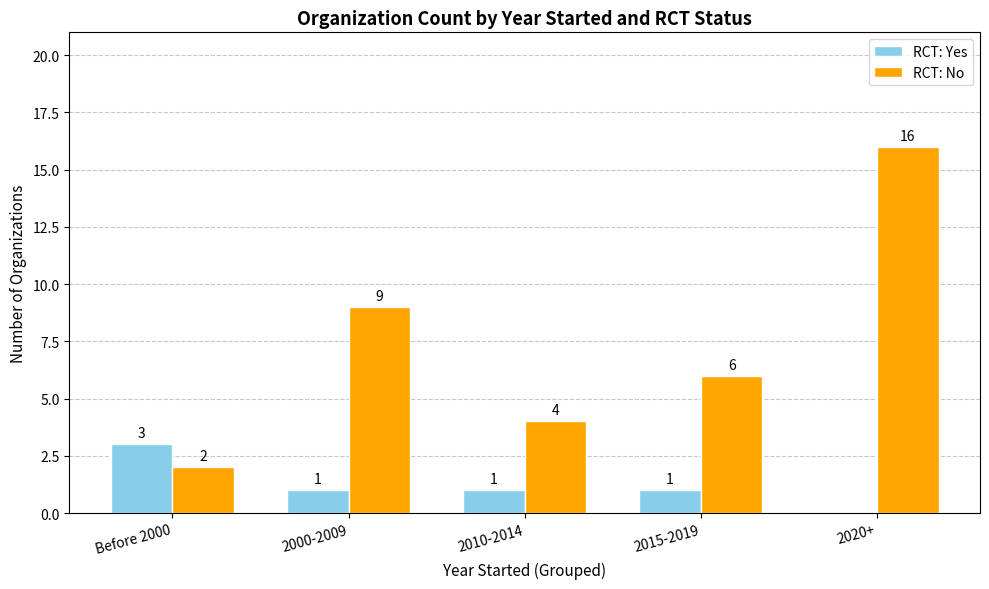

At which label does RCT: Yes reach its peak?

Before 2000